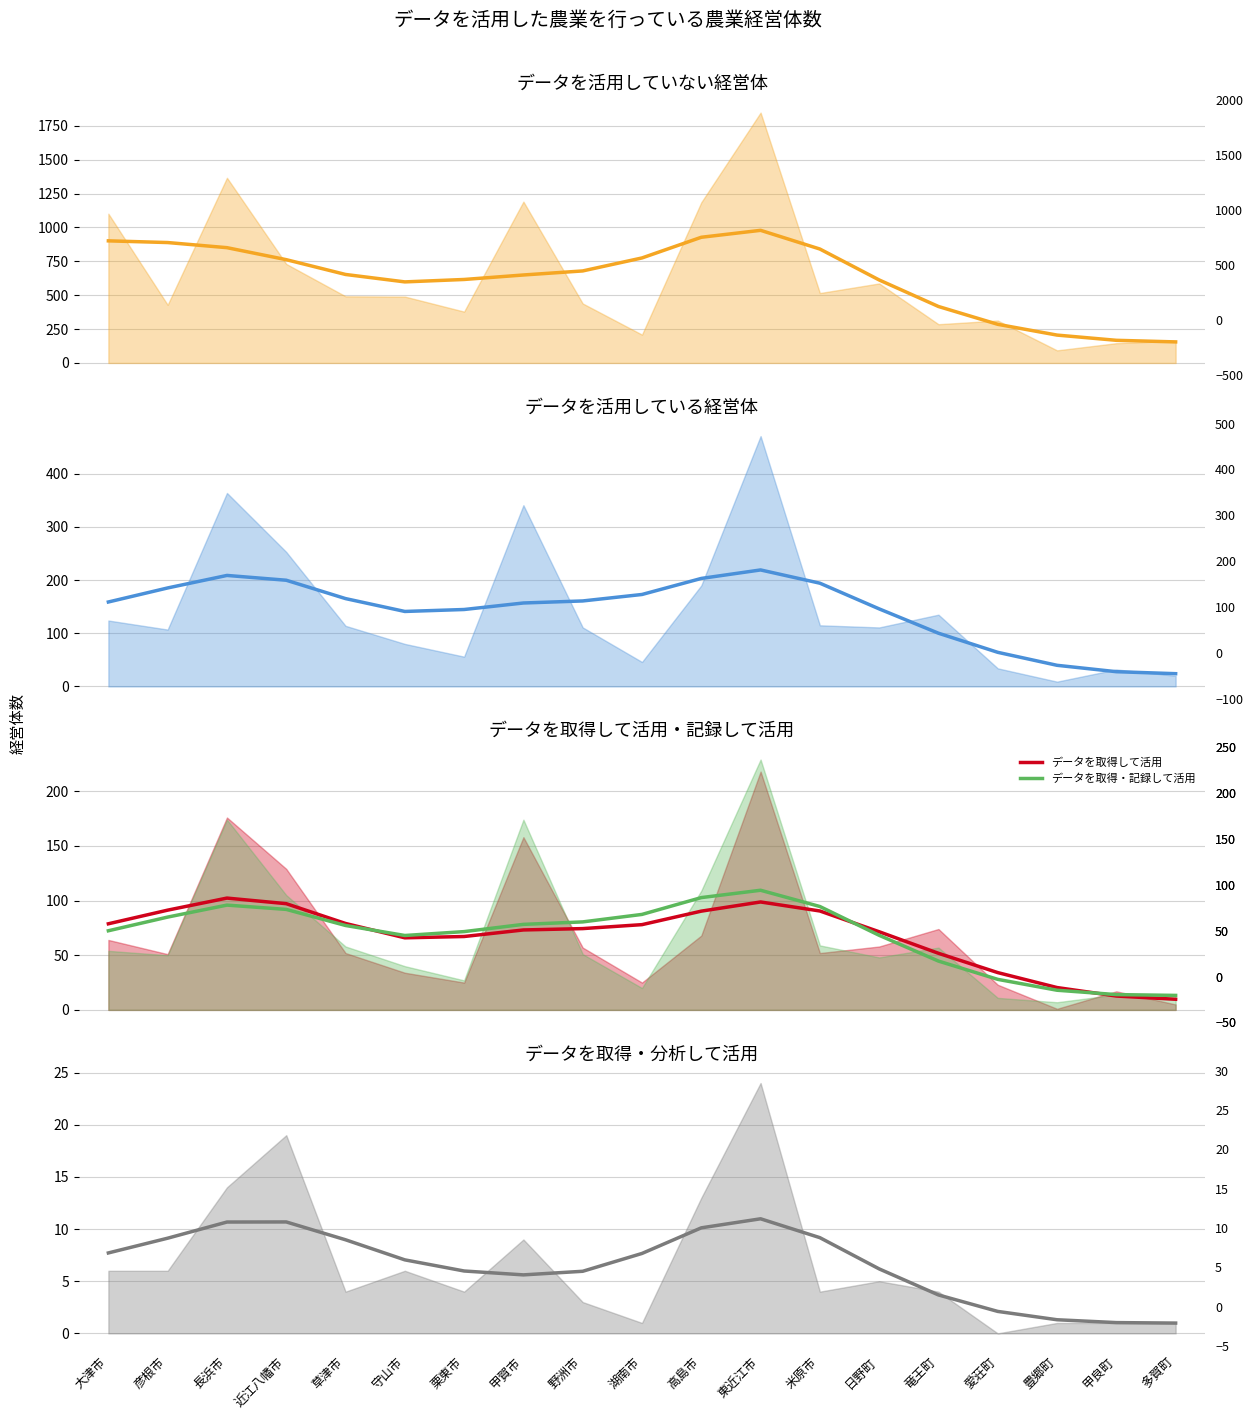

The データを取得・記録して活用 series shows 84.9 at 彦根市. True or false?

True